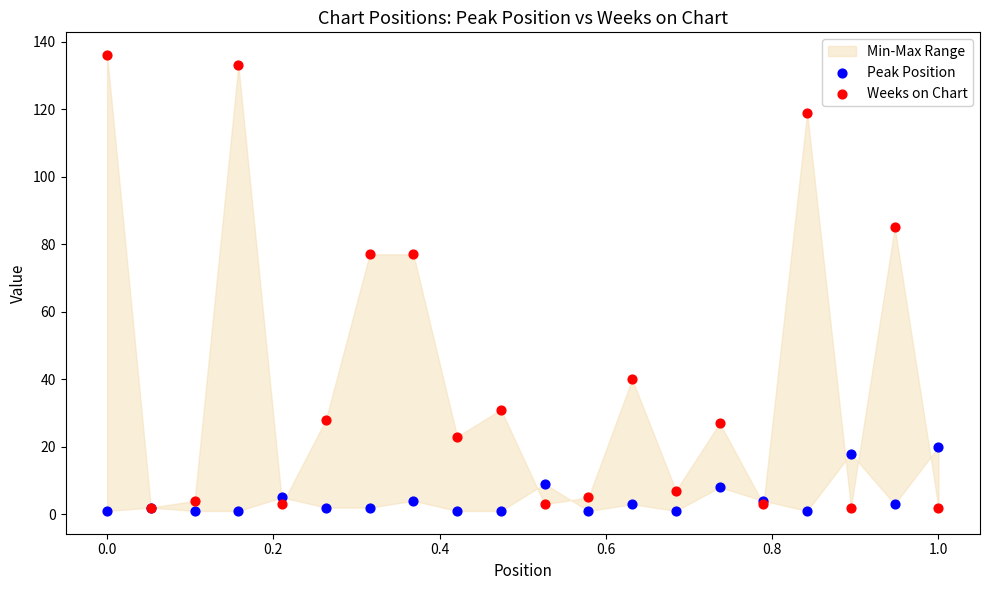

What are all the series names shown in the legend?

Peak Position, Weeks on Chart